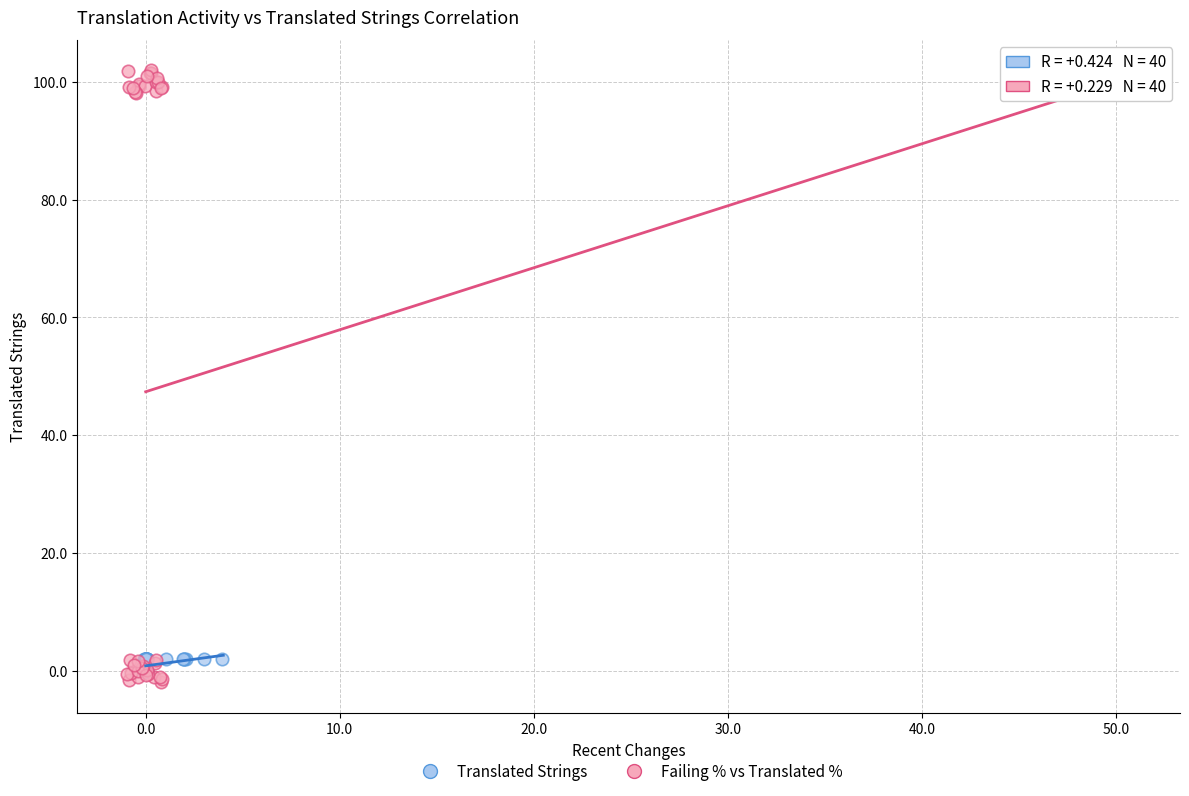

What are all the series names shown in the legend?

Translated Strings, Failing % vs Translated %